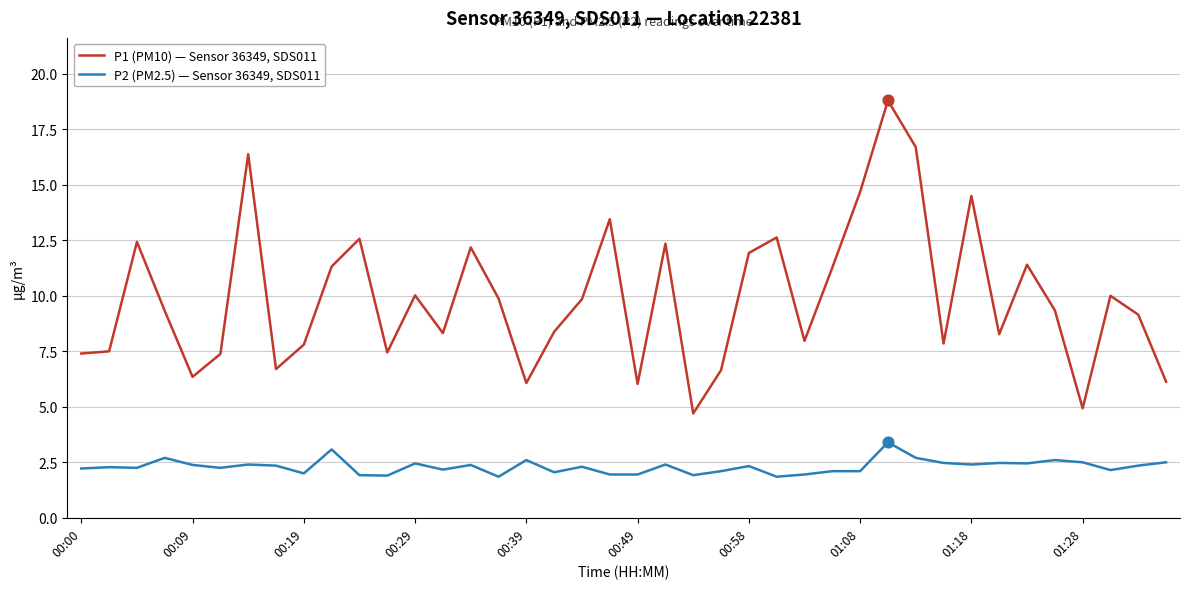

Which series has the largest total across all categories?

P1 (PM10) — Sensor 36349, SDS011